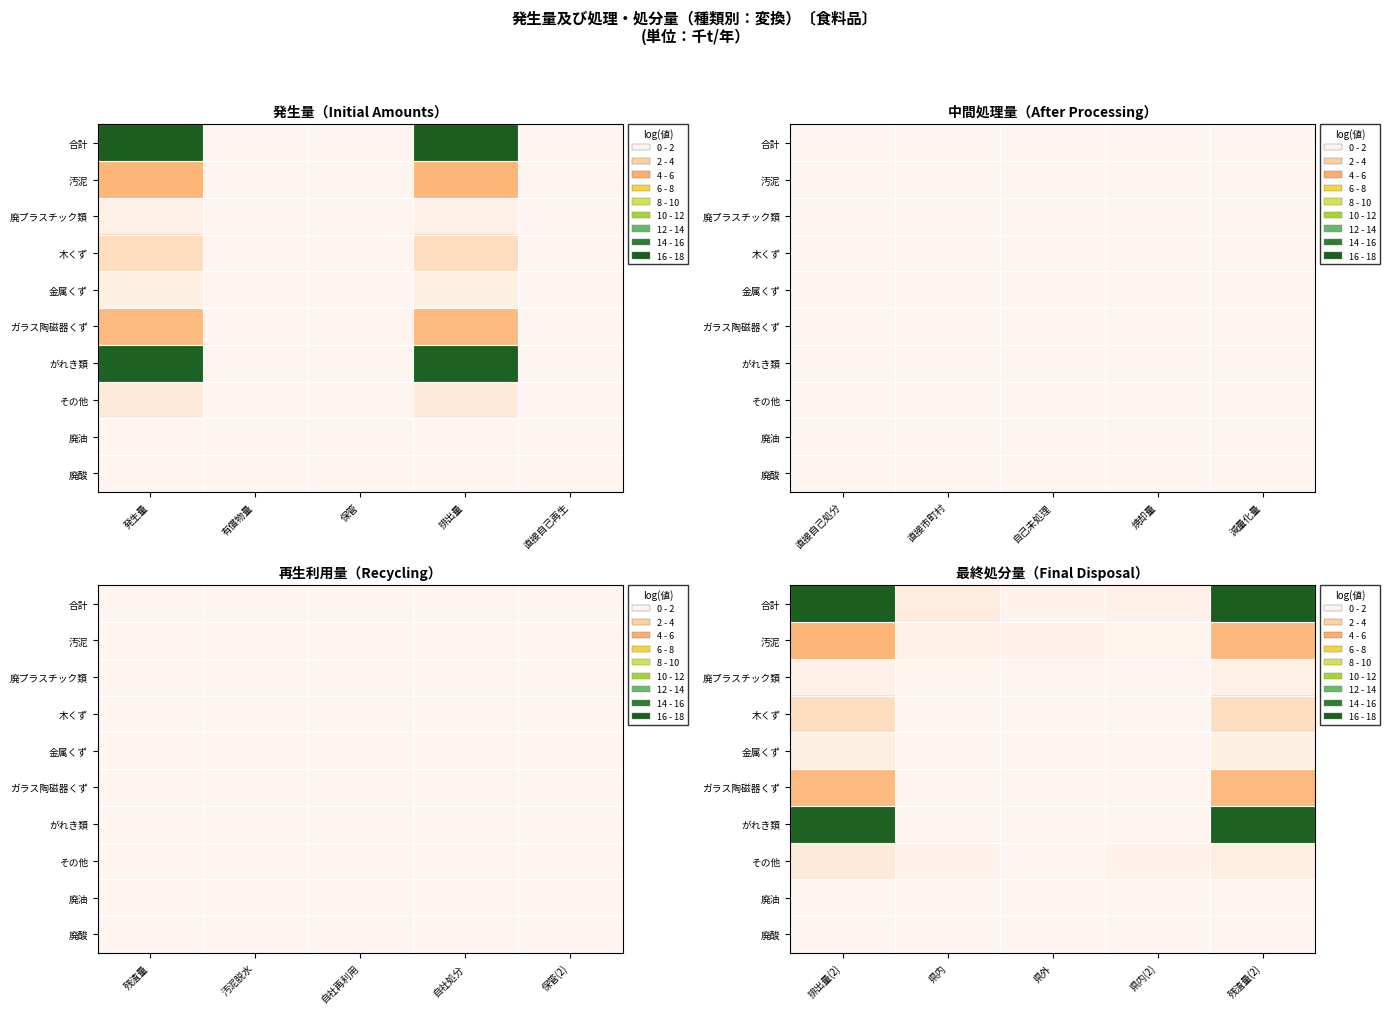

List the series in order of their peak value, highest first.

合計, がれき類, 汚泥, ガラス陶磁器くず, 木くず, その他, 金属くず, 廃プラスチック類, 廃酸, 廃油